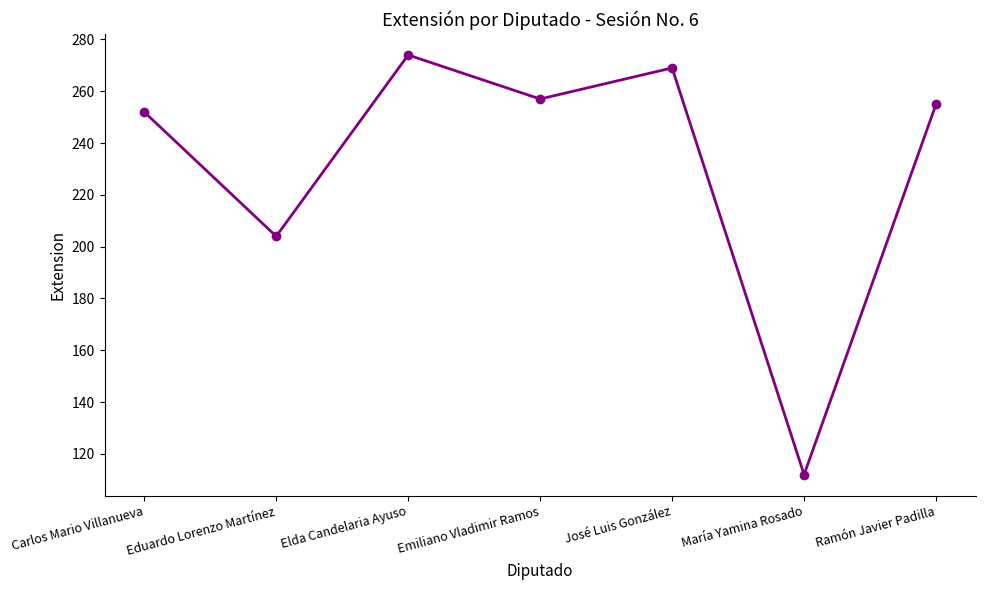

What is the sum of the values at José Luis González and Emiliano Vladimir Ramos?

526